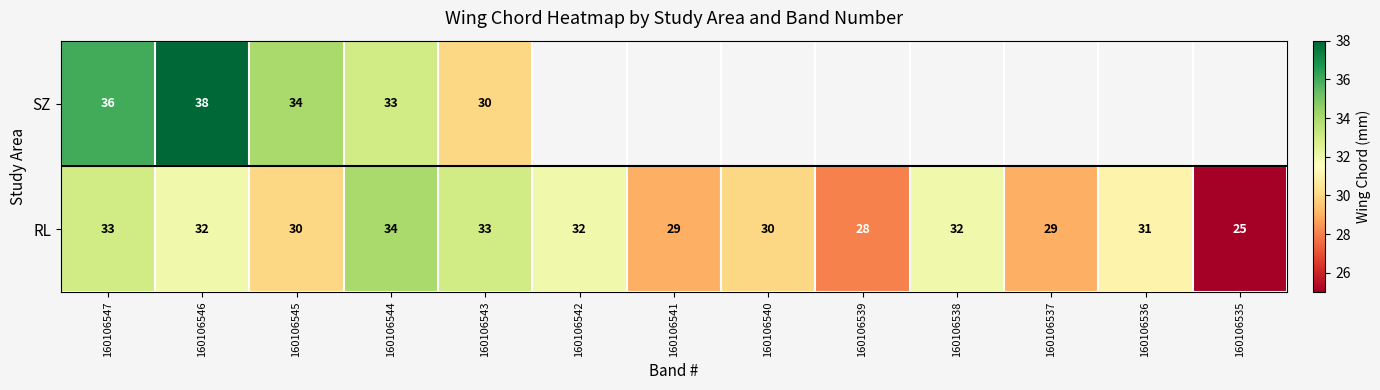

What is the difference between the maximum and minimum values in the RL series?

9